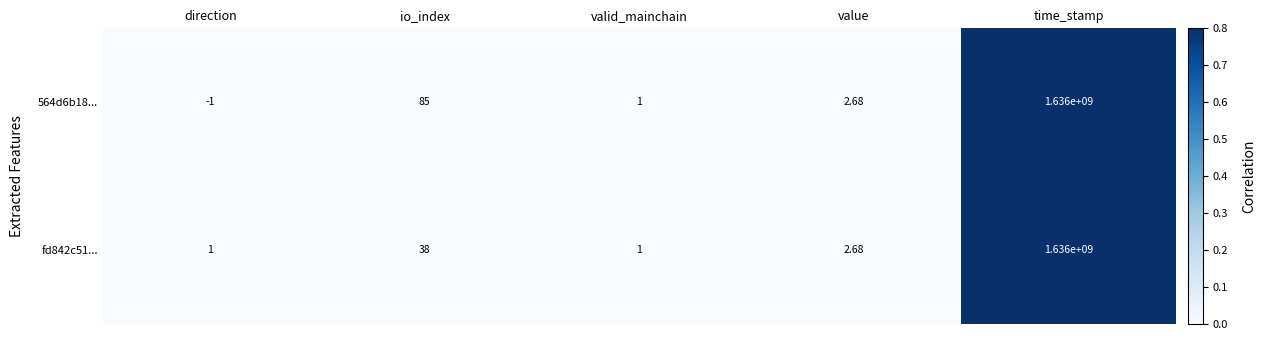

How many data points in fd842c51... are above 2?

3